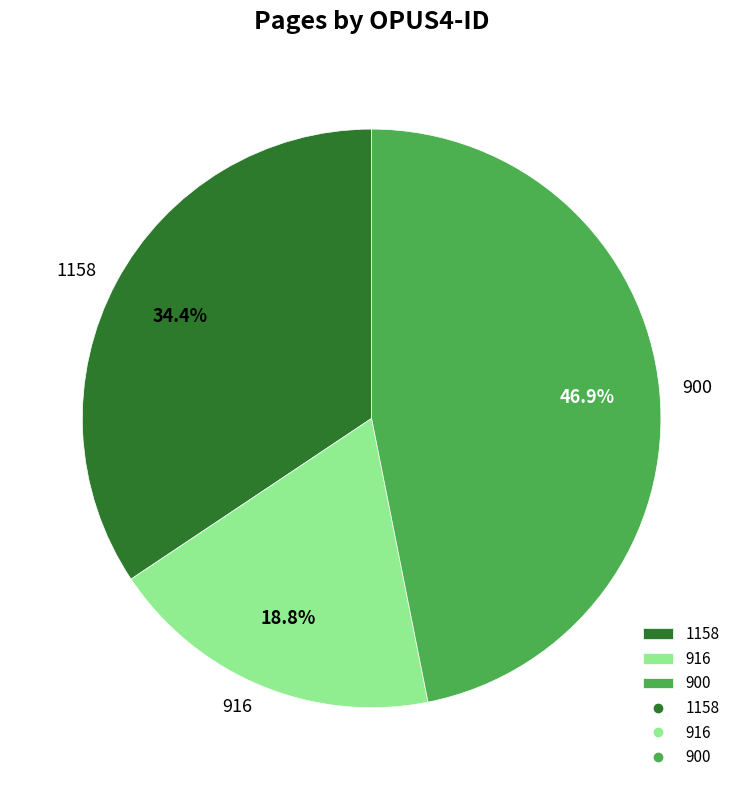

How many slices are in this pie chart?

3